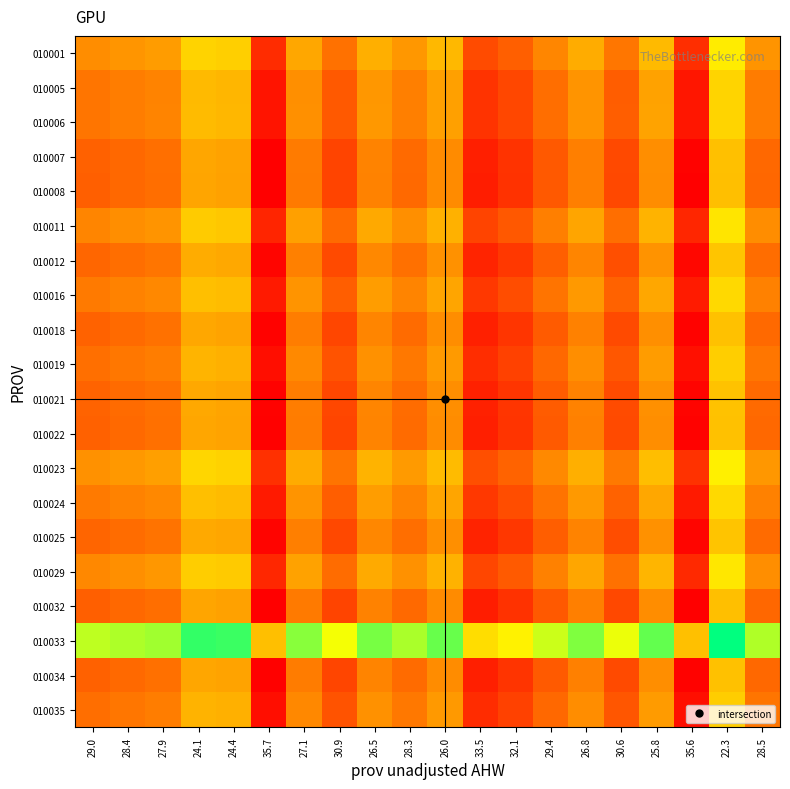

Reading right to left, what are all the values shown in this chart?

010001: 28.5=-0.2	22.3=0.2	35.6=-0.8	25.8=-0.0	30.6=-0.4	26.8=-0.1	29.4=-0.3	32.1=-0.5	33.5=-0.6	26.0=-0.0	28.3=-0.2	26.5=-0.1	30.9=-0.4	27.1=-0.1	35.7=-0.8	24.4=0.1	24.1=0.1	27.9=-0.2	28.4=-0.2	29.0=-0.3
010005: 28.5=-0.4	22.3=0.1	35.6=-0.9	25.8=-0.2	30.6=-0.5	26.8=-0.2	29.4=-0.4	32.1=-0.6	33.5=-0.7	26.0=-0.2	28.3=-0.3	26.5=-0.2	30.9=-0.5	27.1=-0.2	35.7=-0.9	24.4=-0.0	24.1=-0.0	27.9=-0.3	28.4=-0.3	29.0=-0.4
010006: 28.5=-0.3	22.3=0.1	35.6=-0.9	25.8=-0.1	30.6=-0.5	26.8=-0.2	29.4=-0.4	32.1=-0.6	33.5=-0.7	26.0=-0.2	28.3=-0.3	26.5=-0.2	30.9=-0.5	27.1=-0.2	35.7=-0.9	24.4=-0.0	24.1=-0.0	27.9=-0.3	28.4=-0.3	29.0=-0.4
010007: 28.5=-0.5	22.3=0.0	35.6=-1.0	25.8=-0.3	30.6=-0.6	26.8=-0.3	29.4=-0.5	32.1=-0.7	33.5=-0.8	26.0=-0.3	28.3=-0.4	26.5=-0.3	30.9=-0.6	27.1=-0.4	35.7=-1.0	24.4=-0.1	24.1=-0.1	27.9=-0.4	28.4=-0.5	29.0=-0.5
010008: 28.5=-0.5	22.3=0.0	35.6=-1.0	25.8=-0.3	30.6=-0.6	26.8=-0.3	29.4=-0.5	32.1=-0.7	33.5=-0.8	26.0=-0.3	28.3=-0.4	26.5=-0.3	30.9=-0.6	27.1=-0.4	35.7=-1.0	24.4=-0.2	24.1=-0.1	27.9=-0.4	28.4=-0.5	29.0=-0.5
010011: 28.5=-0.3	22.3=0.2	35.6=-0.8	25.8=-0.1	30.6=-0.4	26.8=-0.1	29.4=-0.3	32.1=-0.5	33.5=-0.6	26.0=-0.1	28.3=-0.2	26.5=-0.1	30.9=-0.4	27.1=-0.2	35.7=-0.8	24.4=0.0	24.1=0.1	27.9=-0.2	28.4=-0.3	29.0=-0.3
010012: 28.5=-0.4	22.3=0.0	35.6=-1.0	25.8=-0.2	30.6=-0.6	26.8=-0.3	29.4=-0.5	32.1=-0.7	33.5=-0.8	26.0=-0.2	28.3=-0.4	26.5=-0.3	30.9=-0.6	27.1=-0.3	35.7=-1.0	24.4=-0.1	24.1=-0.1	27.9=-0.4	28.4=-0.4	29.0=-0.5
010016: 28.5=-0.3	22.3=0.1	35.6=-0.9	25.8=-0.1	30.6=-0.5	26.8=-0.2	29.4=-0.4	32.1=-0.6	33.5=-0.7	26.0=-0.1	28.3=-0.3	26.5=-0.2	30.9=-0.5	27.1=-0.2	35.7=-0.9	24.4=-0.0	24.1=0.0	27.9=-0.3	28.4=-0.3	29.0=-0.4
010018: 28.5=-0.4	22.3=0.0	35.6=-1.0	25.8=-0.2	30.6=-0.6	26.8=-0.3	29.4=-0.5	32.1=-0.7	33.5=-0.8	26.0=-0.3	28.3=-0.4	26.5=-0.3	30.9=-0.6	27.1=-0.3	35.7=-1.0	24.4=-0.1	24.1=-0.1	27.9=-0.4	28.4=-0.4	29.0=-0.5
010019: 28.5=-0.4	22.3=0.1	35.6=-0.9	25.8=-0.2	30.6=-0.5	26.8=-0.3	29.4=-0.5	32.1=-0.7	33.5=-0.8	26.0=-0.2	28.3=-0.4	26.5=-0.2	30.9=-0.6	27.1=-0.3	35.7=-0.9	24.4=-0.1	24.1=-0.1	27.9=-0.3	28.4=-0.4	29.0=-0.4
010021: 28.5=-0.4	22.3=0.0	35.6=-1.0	25.8=-0.2	30.6=-0.6	26.8=-0.3	29.4=-0.5	32.1=-0.7	33.5=-0.8	26.0=-0.3	28.3=-0.4	26.5=-0.3	30.9=-0.6	27.1=-0.3	35.7=-1.0	24.4=-0.1	24.1=-0.1	27.9=-0.4	28.4=-0.4	29.0=-0.5
010022: 28.5=-0.5	22.3=0.0	35.6=-1.0	25.8=-0.3	30.6=-0.6	26.8=-0.3	29.4=-0.5	32.1=-0.7	33.5=-0.8	26.0=-0.3	28.3=-0.4	26.5=-0.3	30.9=-0.6	27.1=-0.4	35.7=-1.0	24.4=-0.1	24.1=-0.1	27.9=-0.4	28.4=-0.4	29.0=-0.5
010023: 28.5=-0.2	22.3=0.3	35.6=-0.7	25.8=-0.0	30.6=-0.4	26.8=-0.1	29.4=-0.3	32.1=-0.5	33.5=-0.6	26.0=-0.0	28.3=-0.2	26.5=-0.1	30.9=-0.4	27.1=-0.1	35.7=-0.7	24.4=0.1	24.1=0.1	27.9=-0.2	28.4=-0.2	29.0=-0.2
010024: 28.5=-0.3	22.3=0.1	35.6=-0.9	25.8=-0.1	30.6=-0.5	26.8=-0.2	29.4=-0.4	32.1=-0.6	33.5=-0.7	26.0=-0.1	28.3=-0.3	26.5=-0.2	30.9=-0.5	27.1=-0.2	35.7=-0.9	24.4=-0.0	24.1=0.0	27.9=-0.3	28.4=-0.3	29.0=-0.4
010025: 28.5=-0.4	22.3=0.0	35.6=-1.0	25.8=-0.2	30.6=-0.6	26.8=-0.3	29.4=-0.5	32.1=-0.7	33.5=-0.8	26.0=-0.2	28.3=-0.4	26.5=-0.3	30.9=-0.6	27.1=-0.3	35.7=-1.0	24.4=-0.1	24.1=-0.1	27.9=-0.4	28.4=-0.4	29.0=-0.5
010029: 28.5=-0.3	22.3=0.2	35.6=-0.8	25.8=-0.1	30.6=-0.4	26.8=-0.1	29.4=-0.3	32.1=-0.5	33.5=-0.6	26.0=-0.1	28.3=-0.2	26.5=-0.1	30.9=-0.4	27.1=-0.1	35.7=-0.8	24.4=0.1	24.1=0.1	27.9=-0.2	28.4=-0.2	29.0=-0.3
010032: 28.5=-0.5	22.3=0.0	35.6=-1.0	25.8=-0.3	30.6=-0.6	26.8=-0.3	29.4=-0.5	32.1=-0.7	33.5=-0.8	26.0=-0.3	28.3=-0.4	26.5=-0.3	30.9=-0.6	27.1=-0.4	35.7=-1.0	24.4=-0.2	24.1=-0.1	27.9=-0.4	28.4=-0.5	29.0=-0.5
010033: 28.5=0.5	22.3=1.0	35.6=0.0	25.8=0.7	30.6=0.4	26.8=0.7	29.4=0.5	32.1=0.3	33.5=0.2	26.0=0.7	28.3=0.6	26.5=0.7	30.9=0.4	27.1=0.6	35.7=0.0	24.4=0.8	24.1=0.9	27.9=0.6	28.4=0.5	29.0=0.5
010034: 28.5=-0.5	22.3=0.0	35.6=-1.0	25.8=-0.3	30.6=-0.6	26.8=-0.3	29.4=-0.5	32.1=-0.7	33.5=-0.8	26.0=-0.3	28.3=-0.4	26.5=-0.3	30.9=-0.6	27.1=-0.4	35.7=-1.0	24.4=-0.1	24.1=-0.1	27.9=-0.4	28.4=-0.4	29.0=-0.5
010035: 28.5=-0.4	22.3=0.1	35.6=-0.9	25.8=-0.2	30.6=-0.5	26.8=-0.3	29.4=-0.5	32.1=-0.7	33.5=-0.8	26.0=-0.2	28.3=-0.4	26.5=-0.2	30.9=-0.6	27.1=-0.3	35.7=-0.9	24.4=-0.1	24.1=-0.1	27.9=-0.3	28.4=-0.4	29.0=-0.4